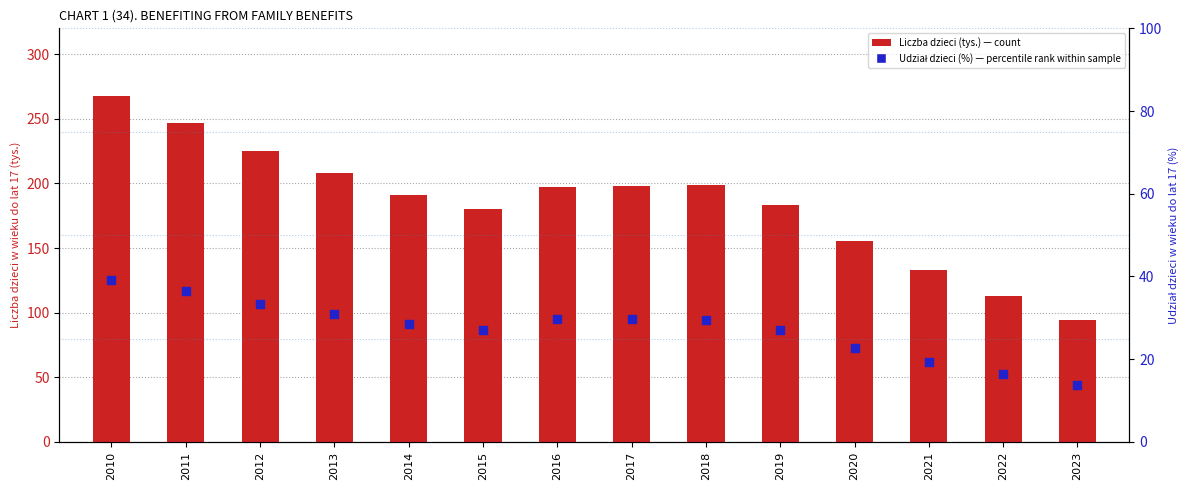

Which series reaches the maximum Y coordinate?

Liczba dzieci (tys.)